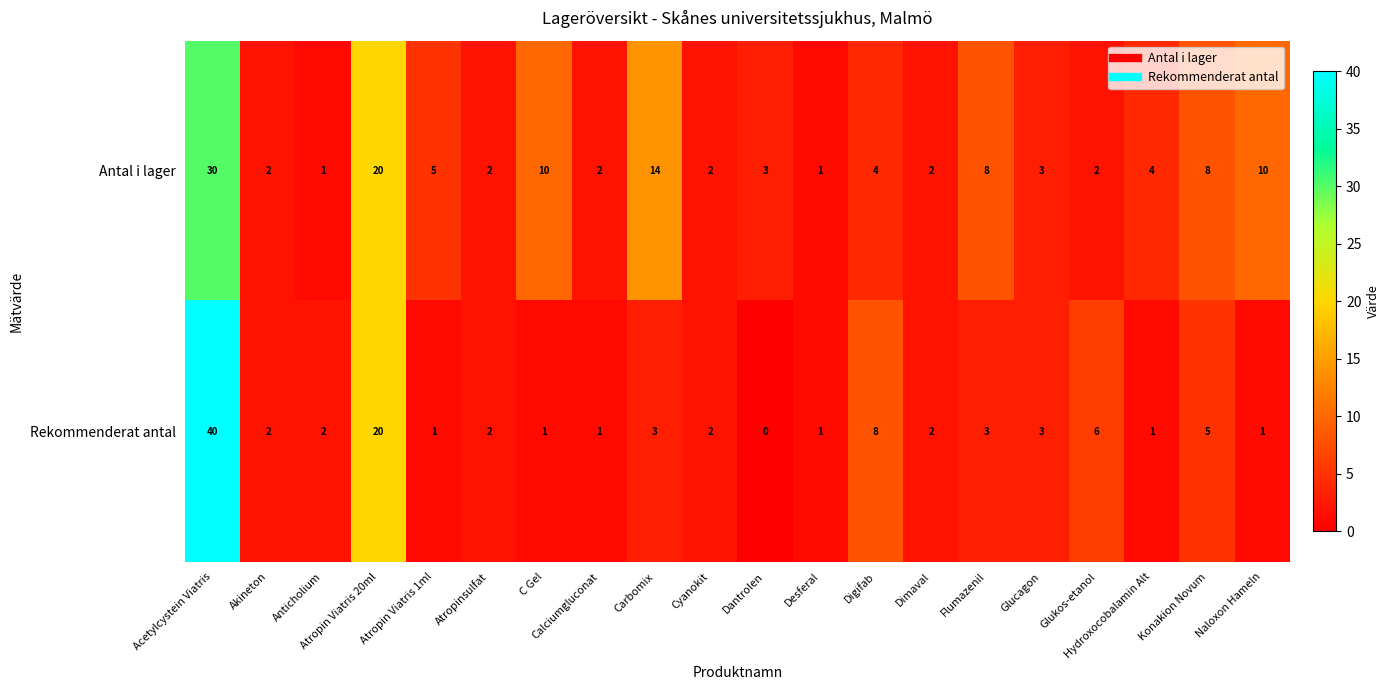

The value of Antal i lager at Hydroxocobalamin Alt is 4. True or false?

True